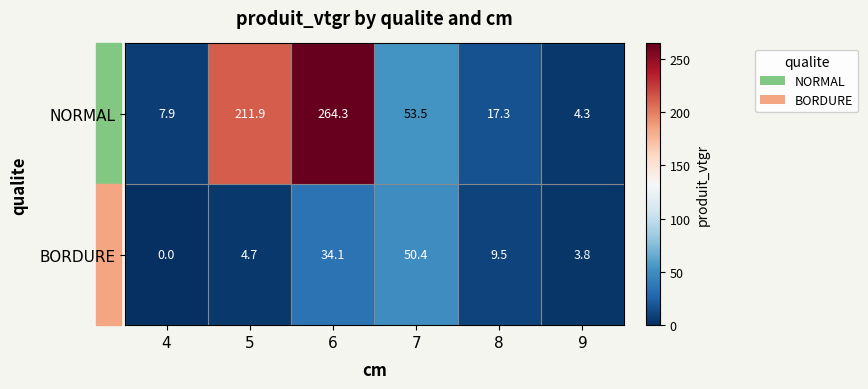

Between 5 and 9, which series saw the biggest shift?

NORMAL